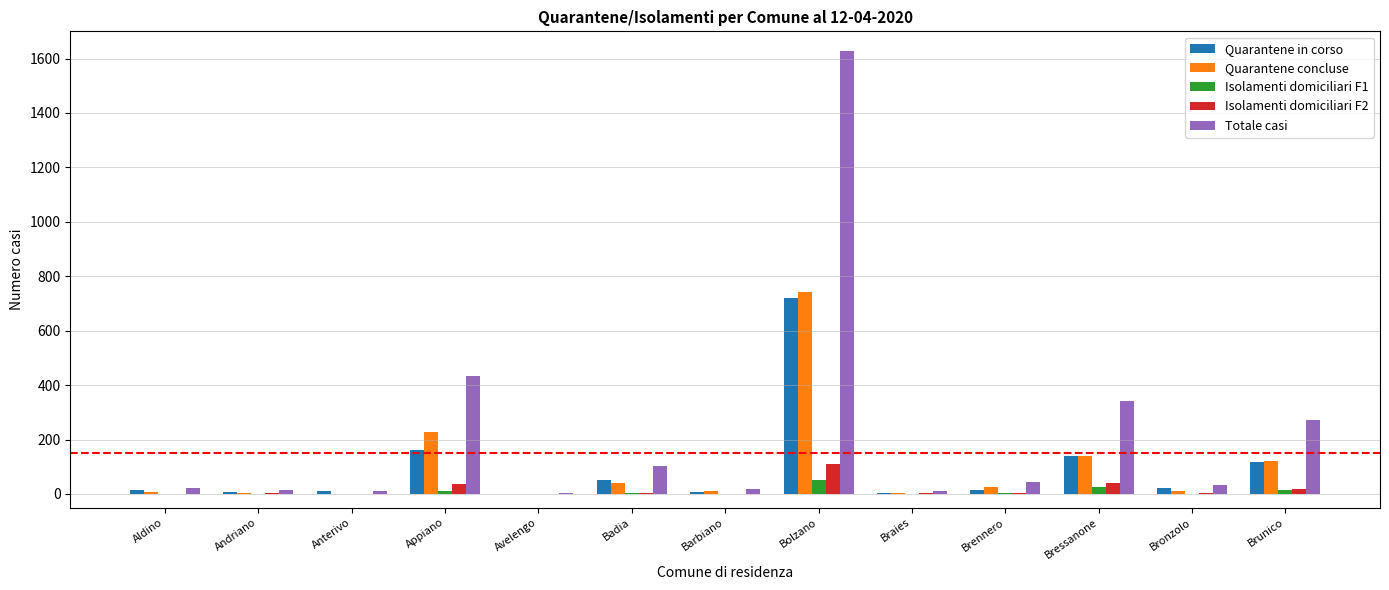

Which series changed the most between Andriano and Bolzano?

Totale casi